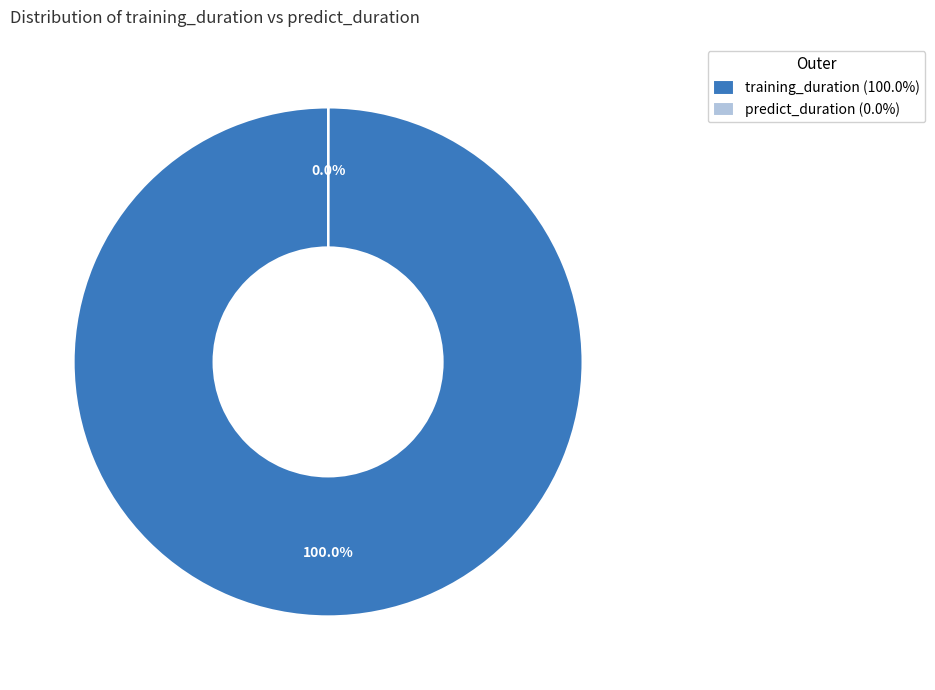

Does any single category account for the majority?

Yes